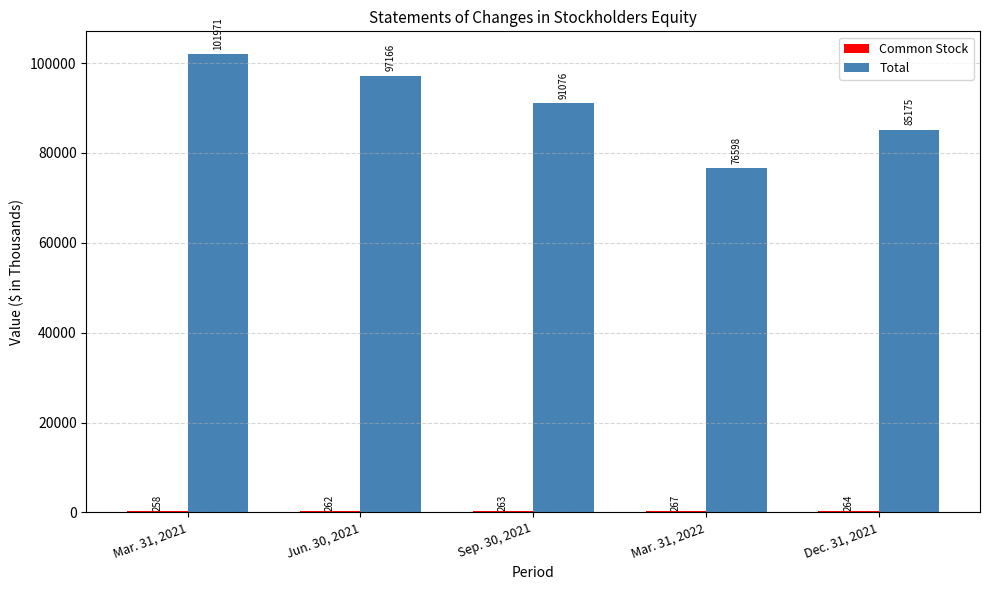

Count the number of data series in this chart.

2